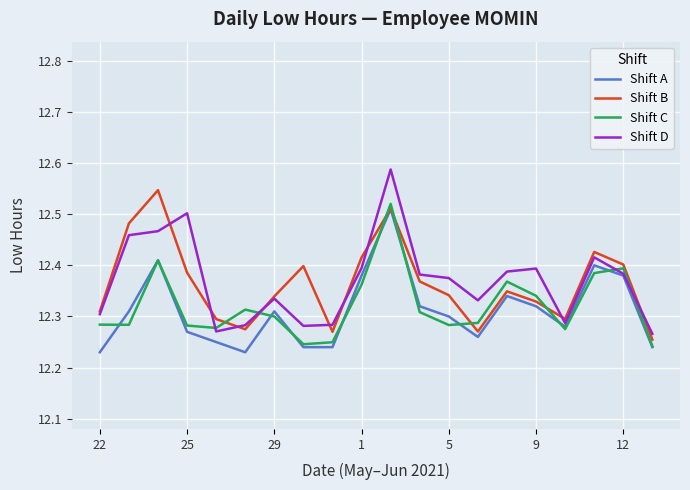

What is the sum of all Shift C values?

246.4